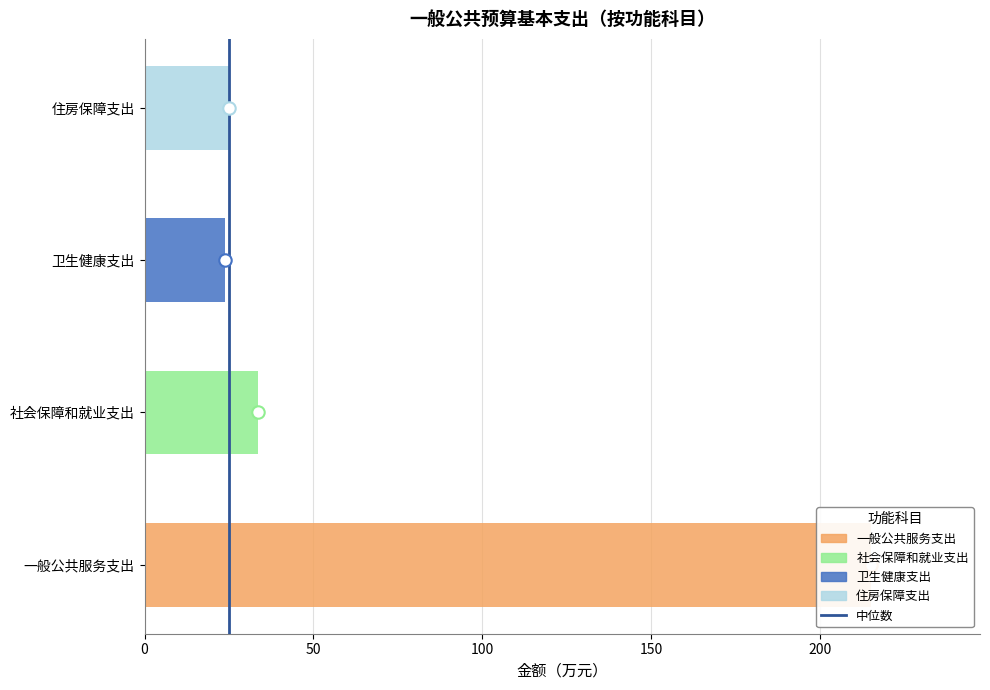

What is the change in value from 一般公共服务支出 to 住房保障支出?

-190.1